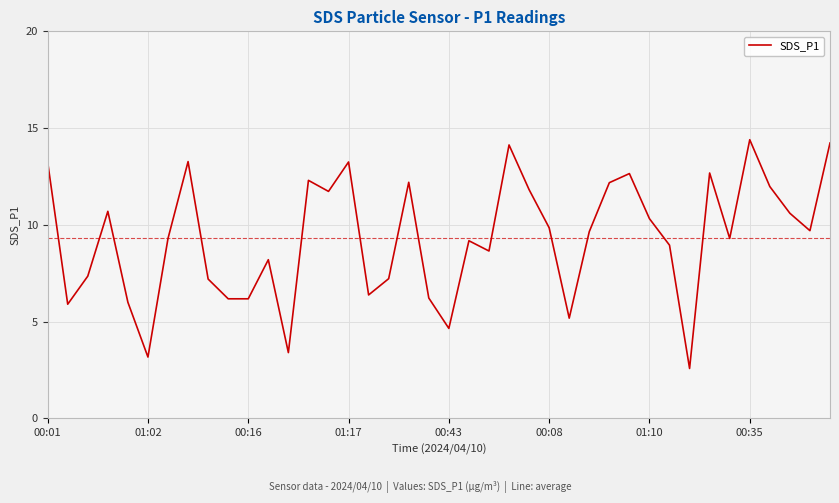

What is the difference between the maximum and minimum values?

11.8